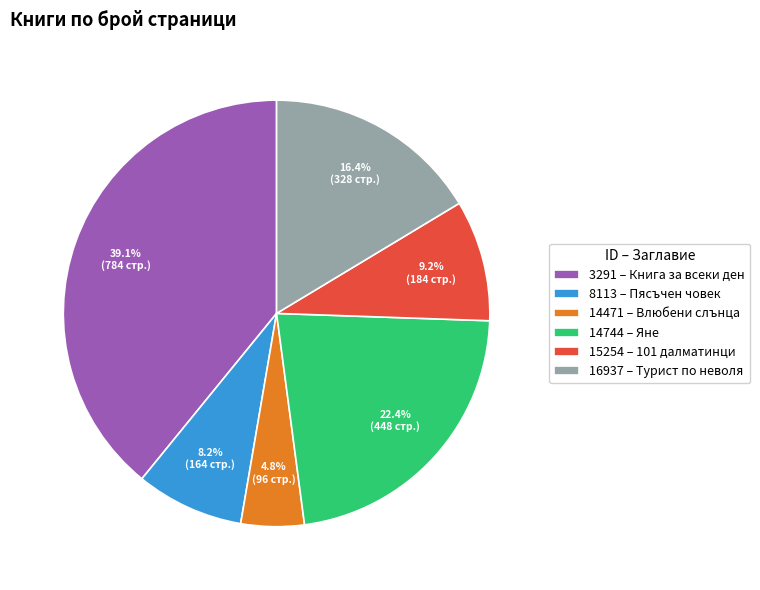

Do 14744 and 14471 together represent more than half of the pie?

No